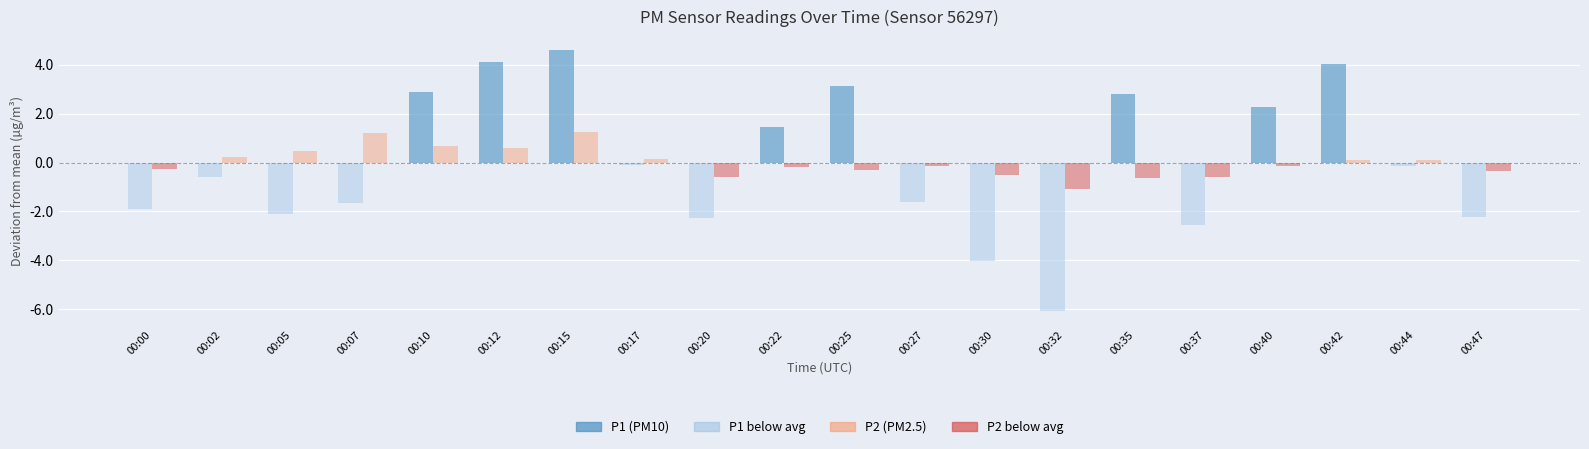

What is the maximum value shown in the chart?

4.6